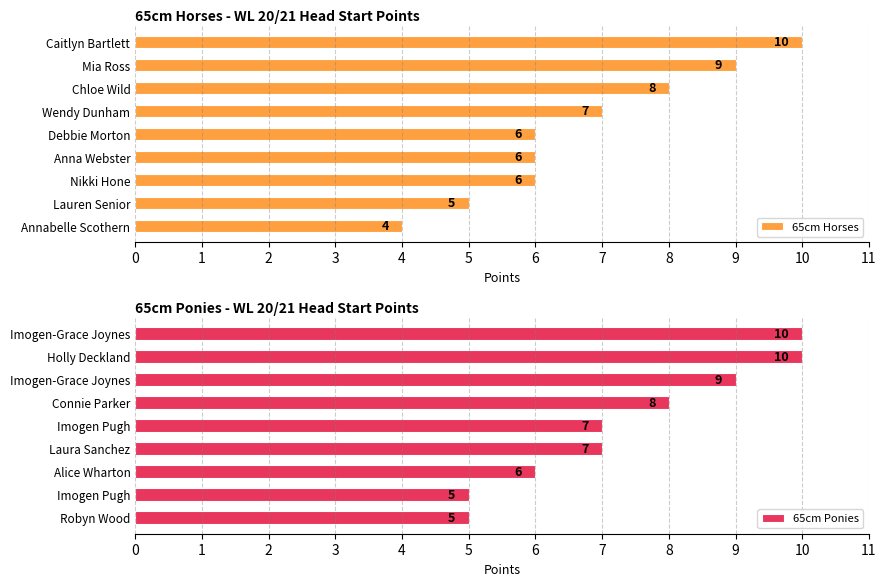

What is the value of the 65cm Horses bar at the 9th from the left?

4